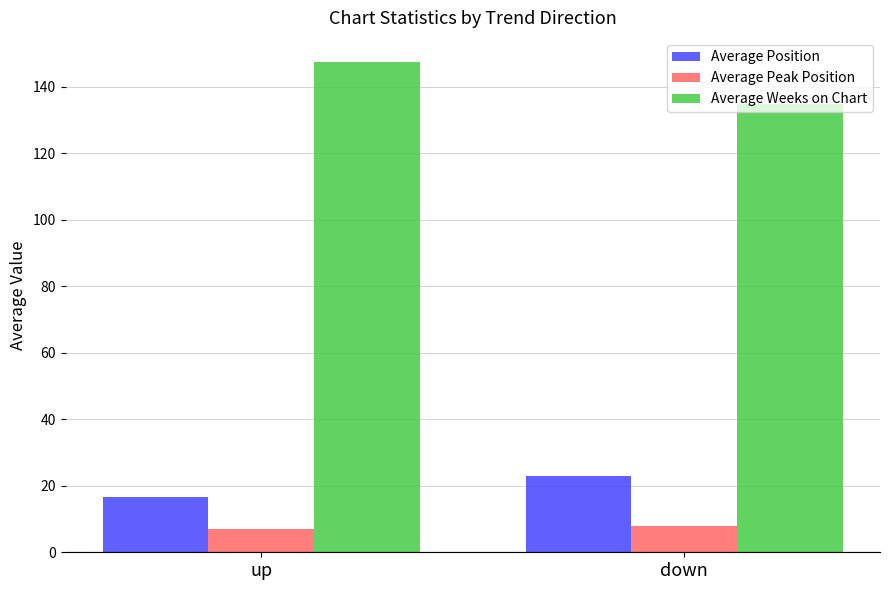

Which series changed the most between up and down?

Average Weeks on Chart